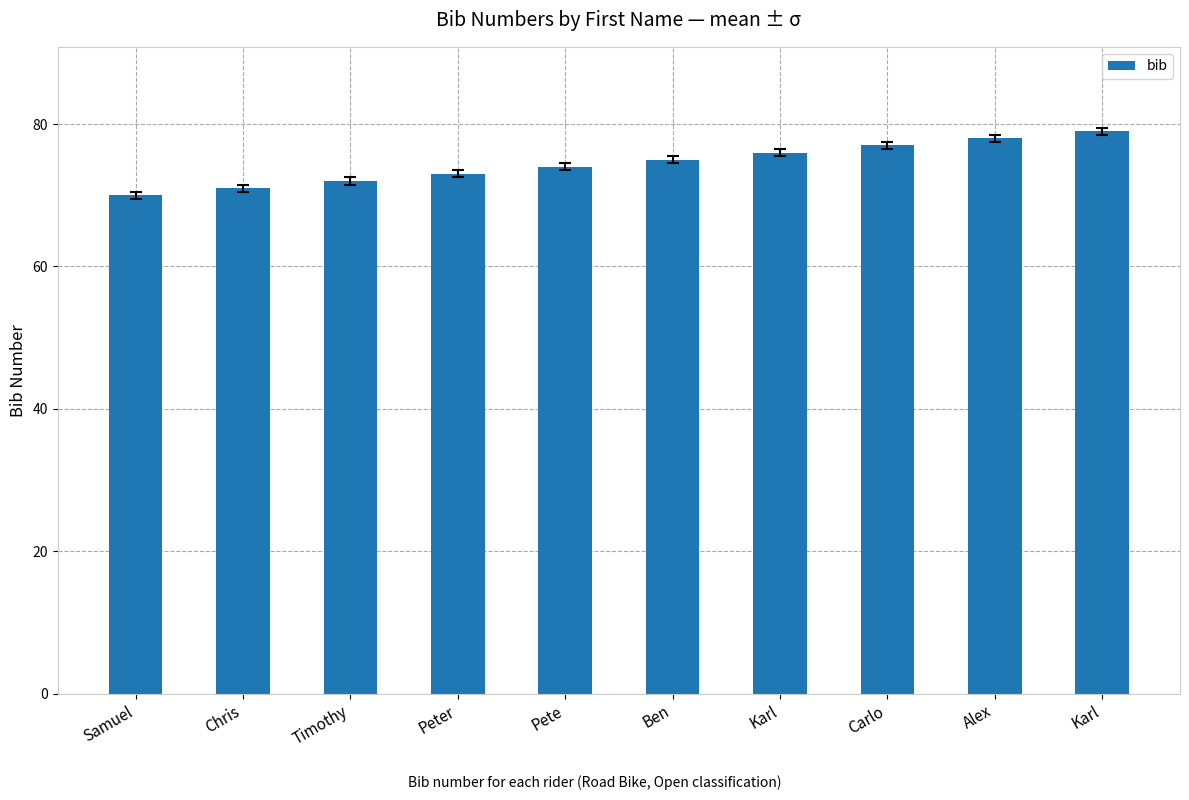

What is the average value?

74